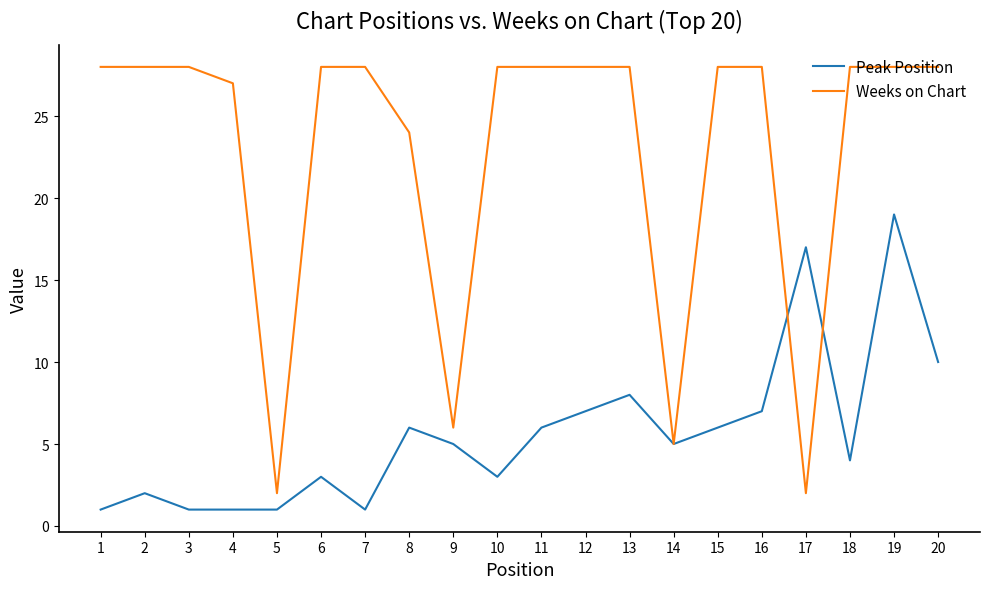

At 16, list the series in order from largest to smallest.

Weeks on Chart, Peak Position